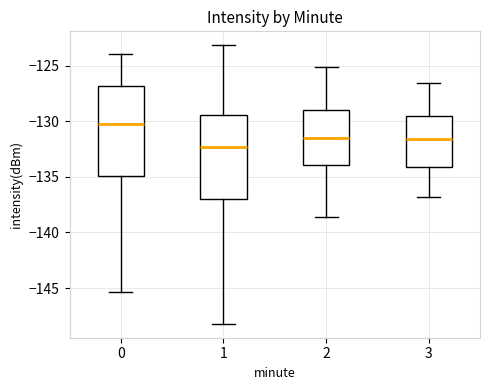

Reading left to right, read every box against the y-axis: the position of its median line, the range the box covers, and the ends of its whiskers. The values are not printed on the chart, so give them approximately, as read against the axis.

0: median -130.0, box -135.0 to -127.0, whiskers -145.5 to -124.0
1: median -132.5, box -137.0 to -129.5, whiskers -148.0 to -123.0
2: median -131.5, box -134.0 to -129.0, whiskers -138.5 to -125.0
3: median -131.5, box -134.0 to -129.5, whiskers -137.0 to -126.5